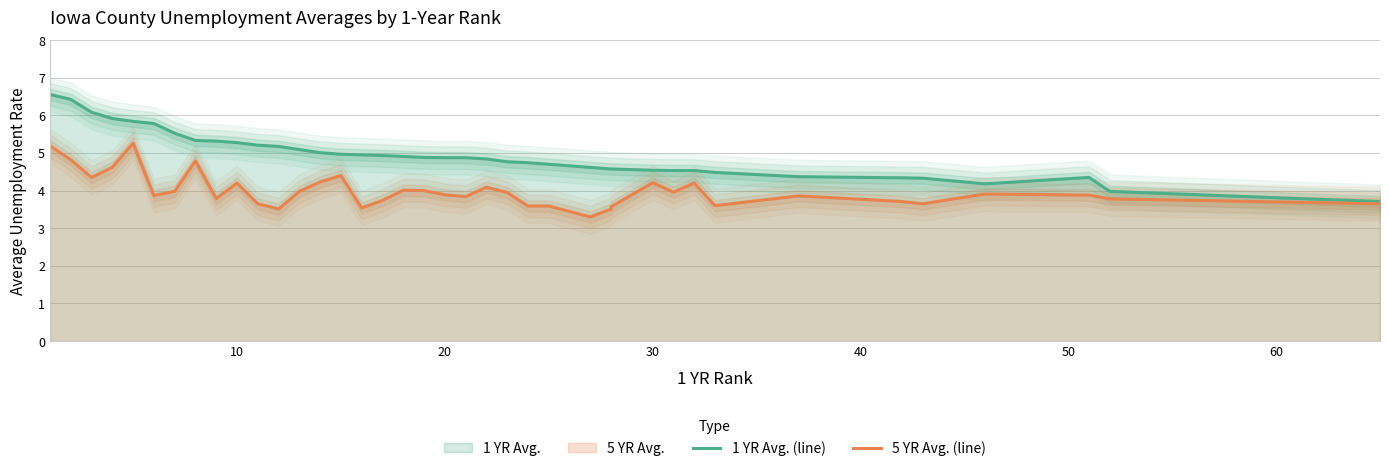

True or false: 5 YR Avg. (line) and 1 YR Avg. (line) cross at least once.

False